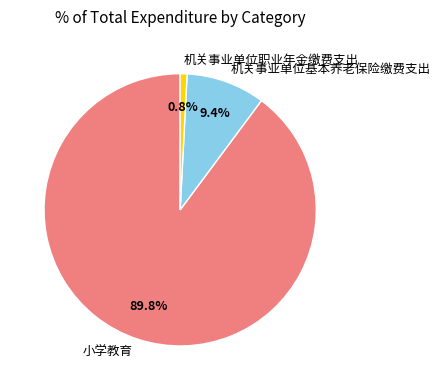

What is the total percentage of 机关事业单位基本养老保险缴费支出 and 机关事业单位职业年金缴费支出?

10.2%